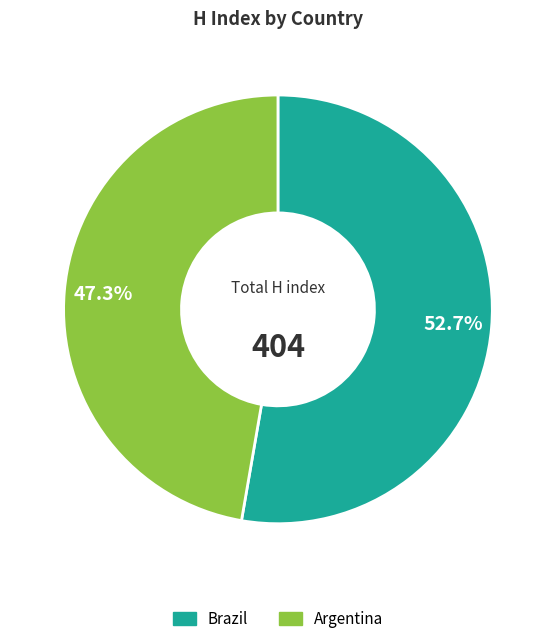

Do Brazil and Argentina together represent more than half of the pie?

Yes